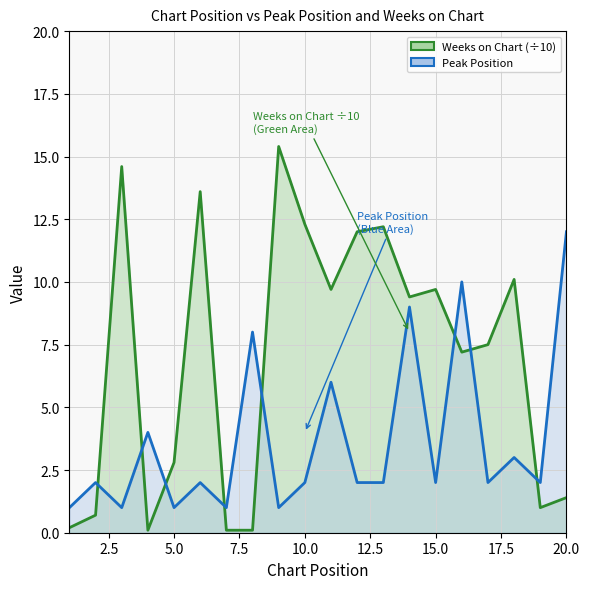

At which label does Peak Position reach its peak?

20.0